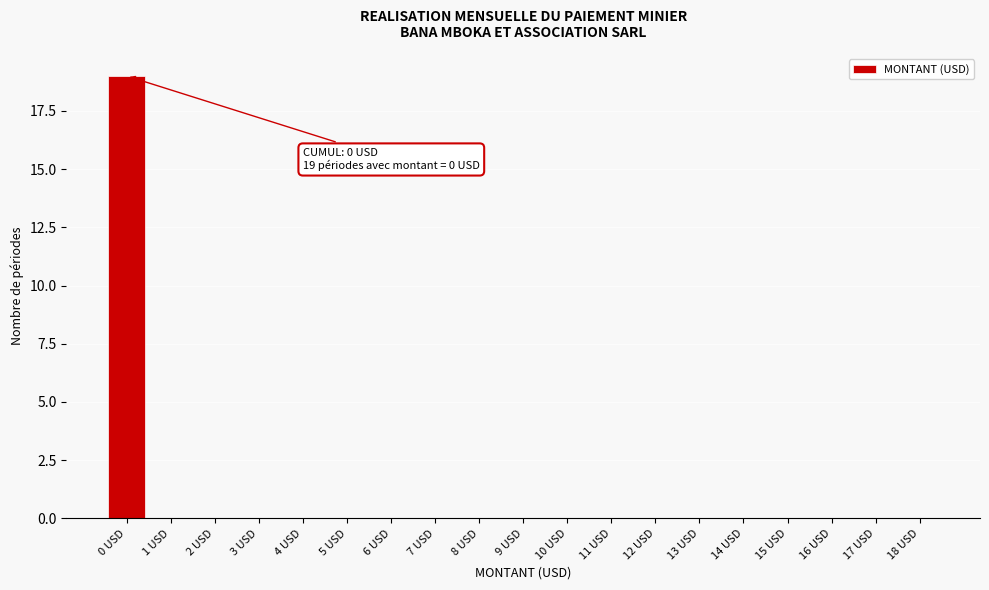

Reading left to right, transcribe all the data shown in this chart.

0 USD=19	1 USD=0	2 USD=0	3 USD=0	4 USD=0	5 USD=0	6 USD=0	7 USD=0	8 USD=0	9 USD=0	10 USD=0	11 USD=0	12 USD=0	13 USD=0	14 USD=0	15 USD=0	16 USD=0	17 USD=0	18 USD=0